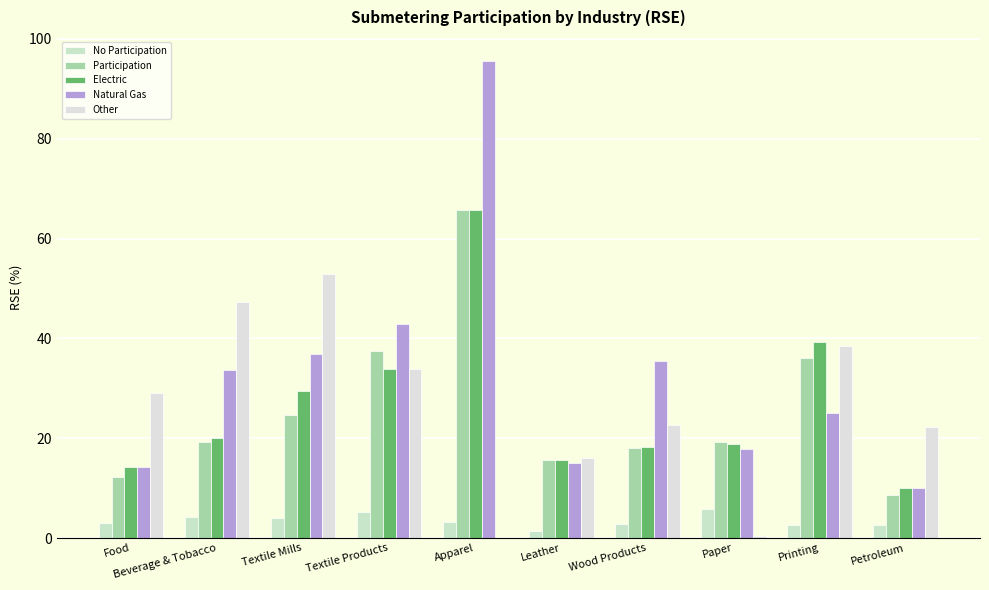

How many groups of bars are there?

10